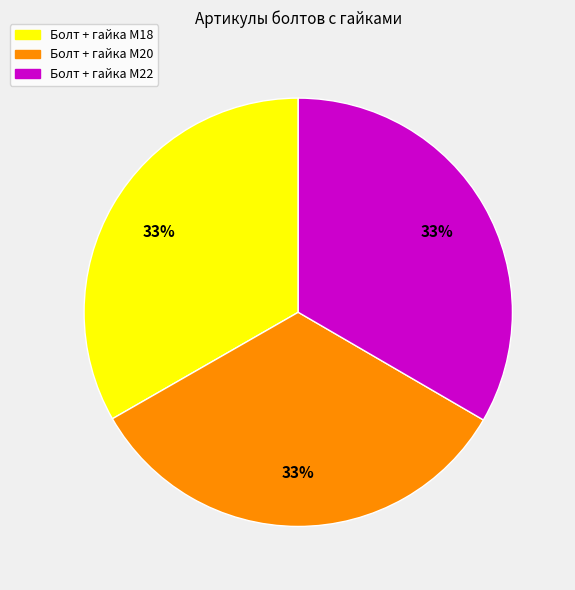

Do Болт + гайка M20 and Болт + гайка M18 together represent more than half of the pie?

Yes